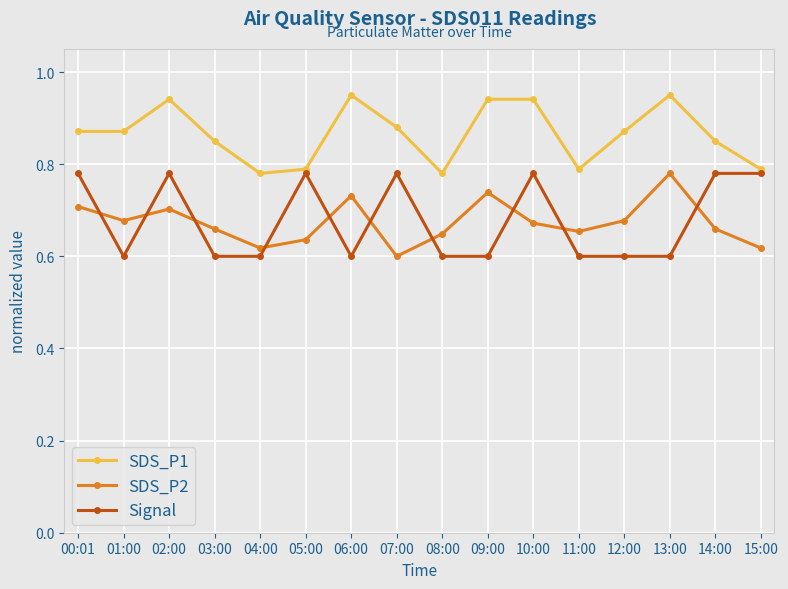

Where is the first local maximum for Signal?

02:00